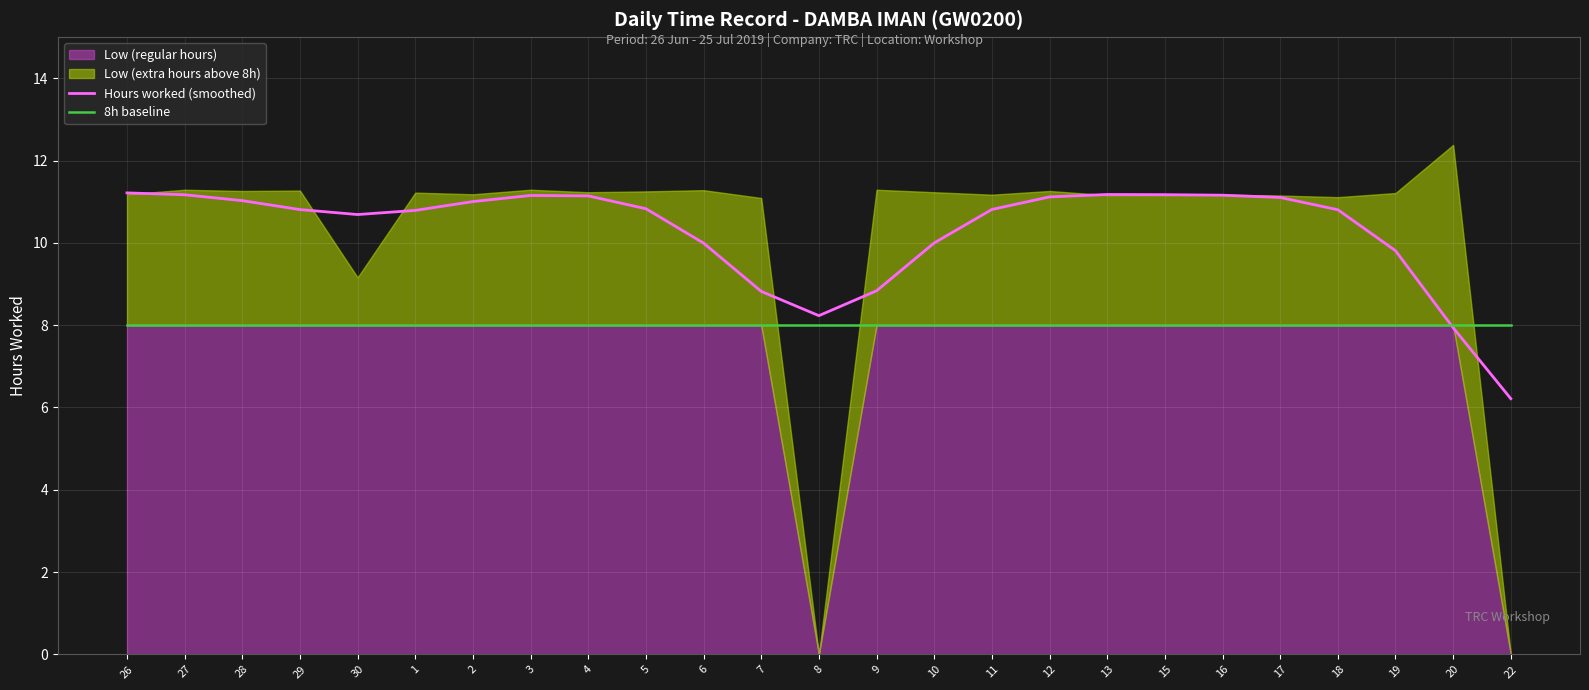

The value of Hours worked (smoothed) at 17 is 3.9. True or false?

False